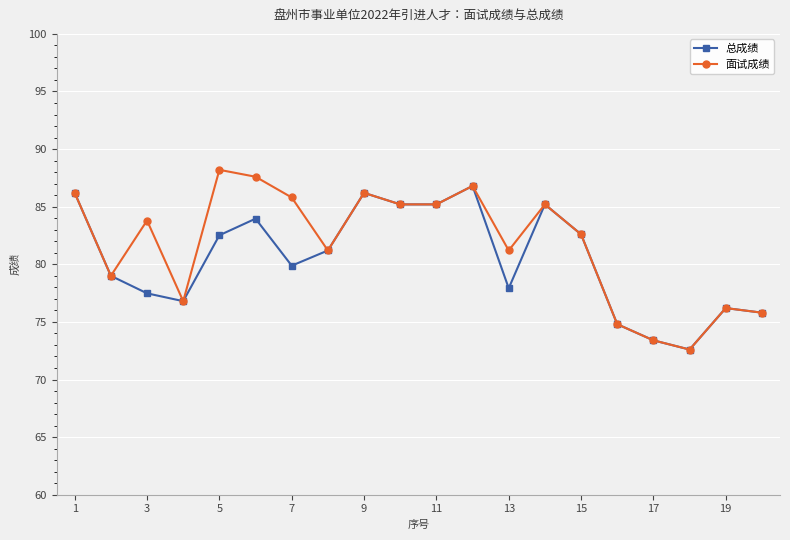

What is the value of the 总成绩 point at the 17th from the left?

73.4